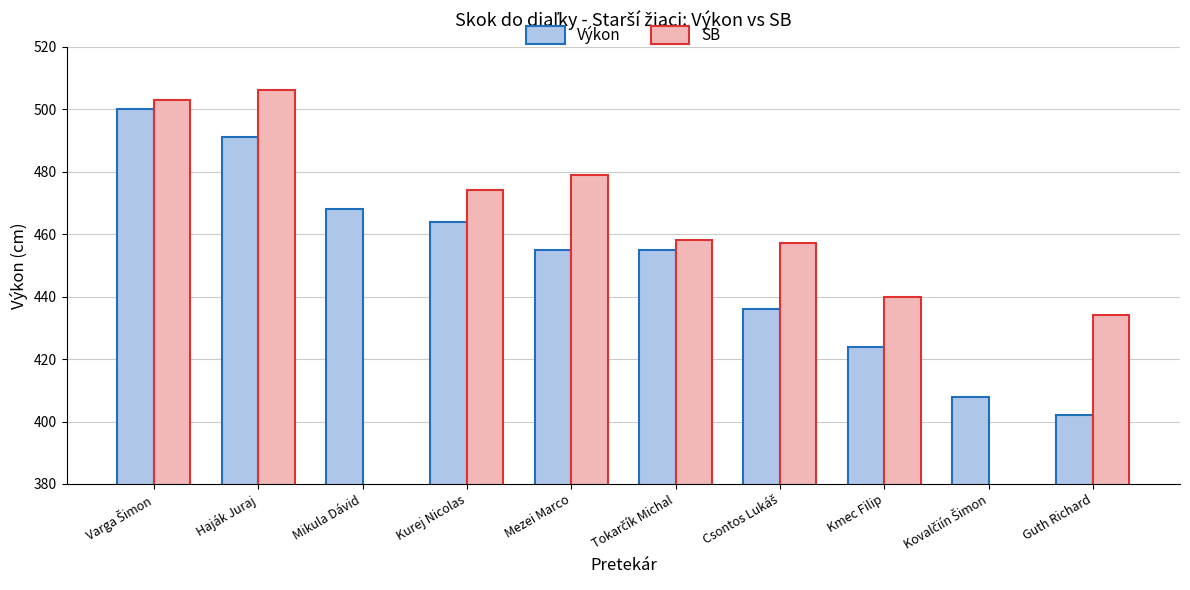

Between Guth Richard and Csontos Lukáš, which is larger?

Csontos Lukáš